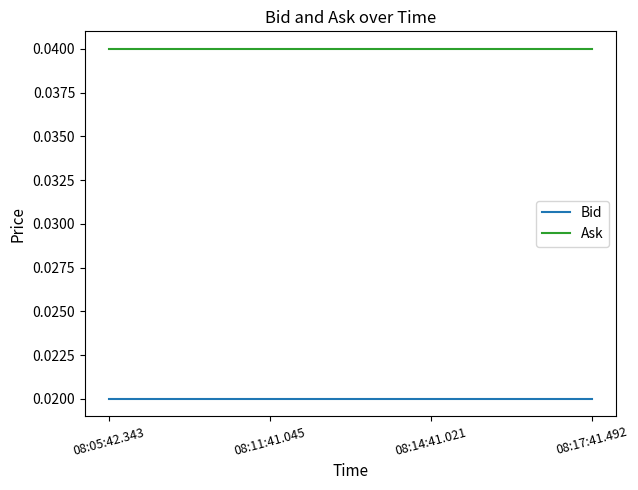

Is it true that Ask equals 0.1 at 08:17:41.492?

False